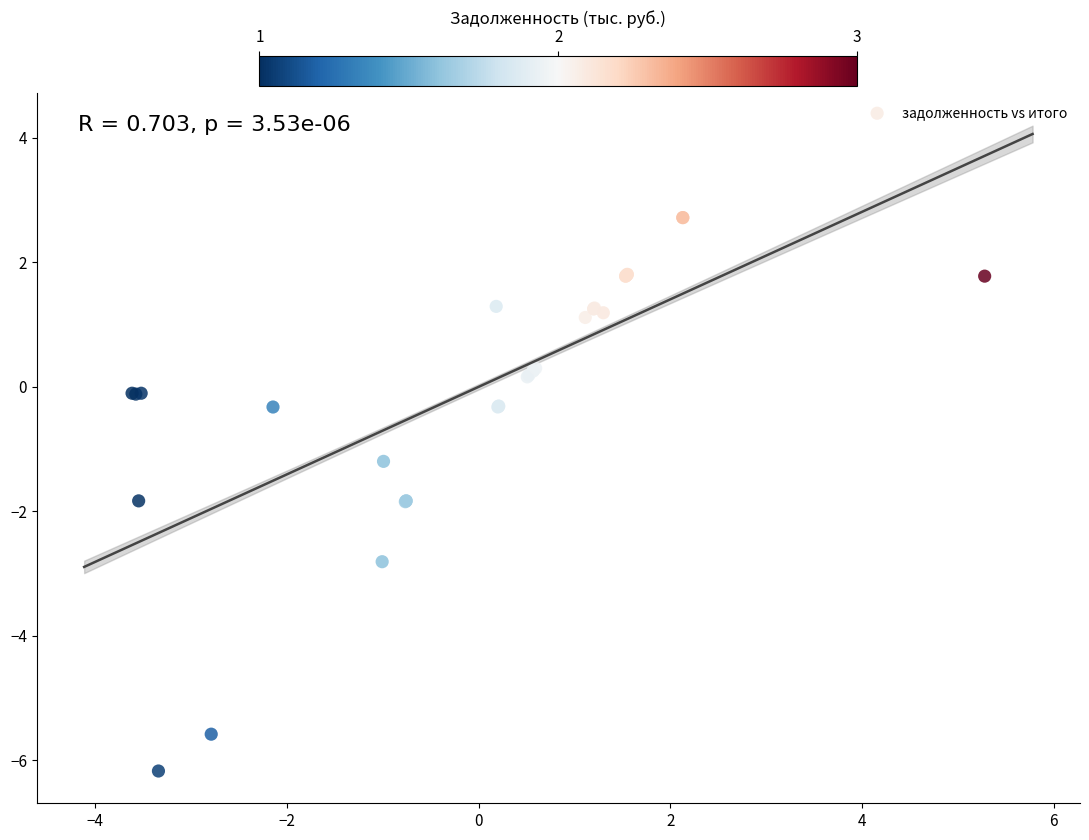

What Y value in the scatter plot is closest to -1?

-1.2